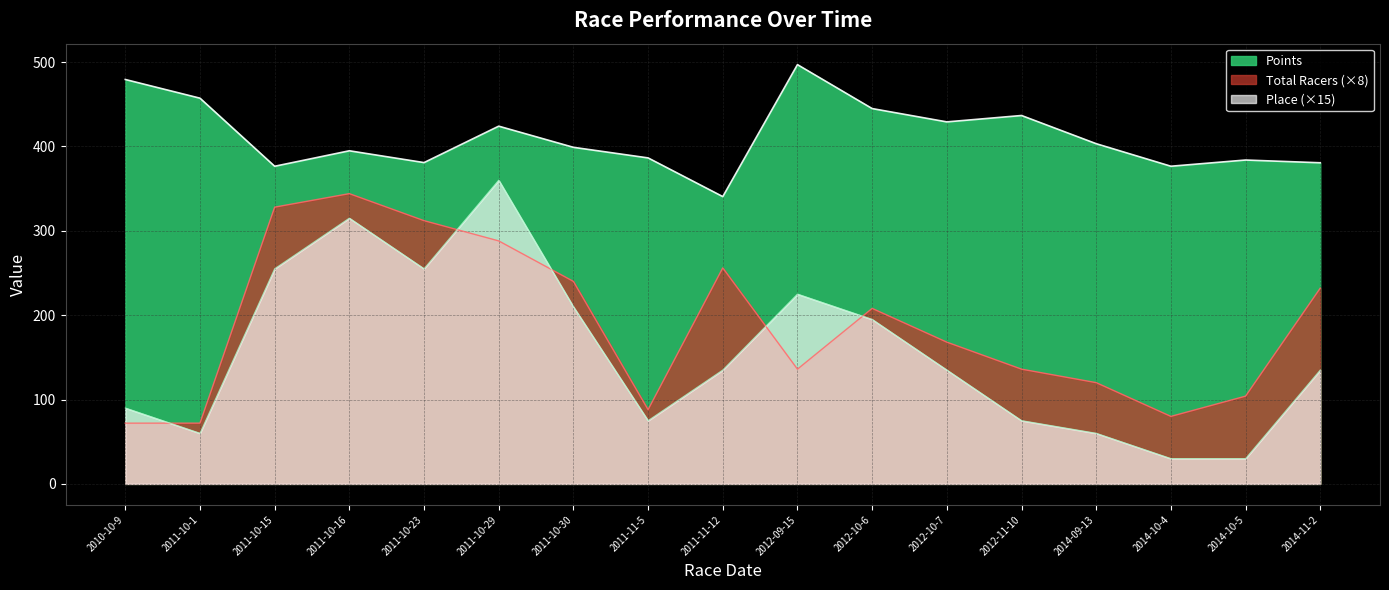

Which has a higher value, 2011-11-12 or 2011-10-1?

2011-10-1